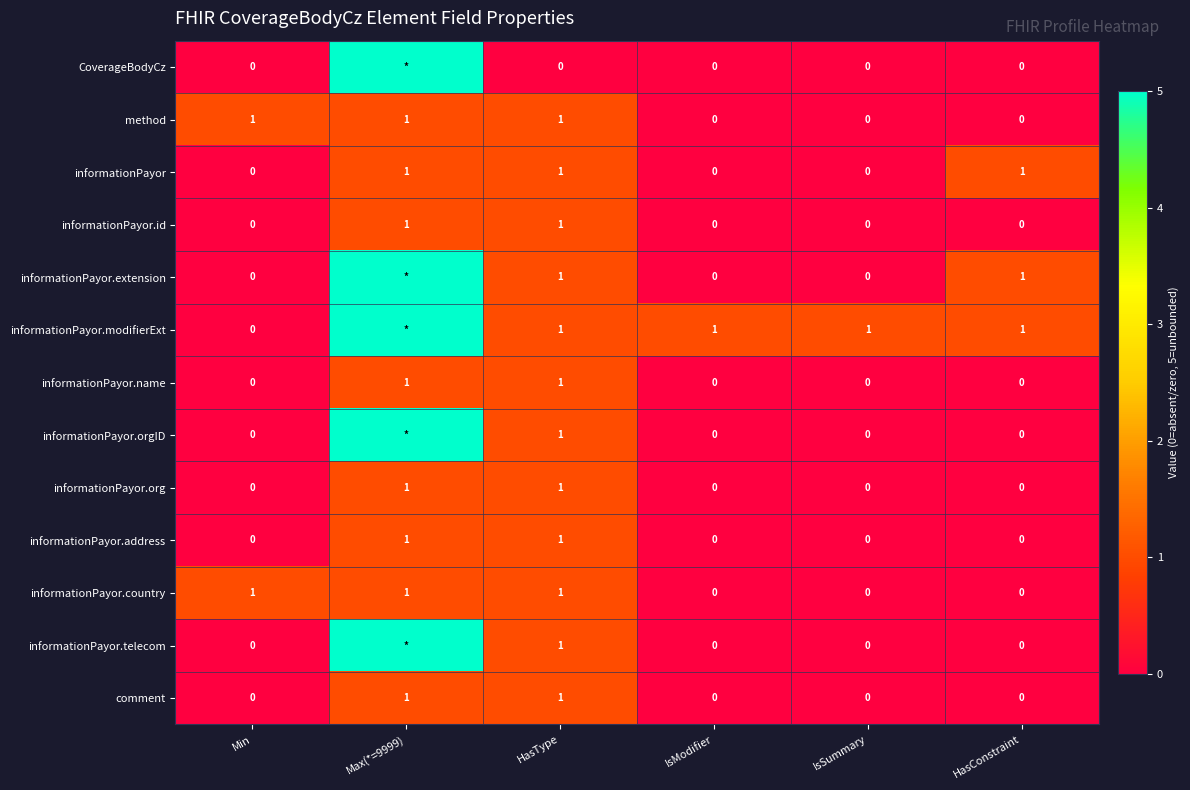

True or false: informationPayor.id has a value of 0 at Max(*=9999).

False